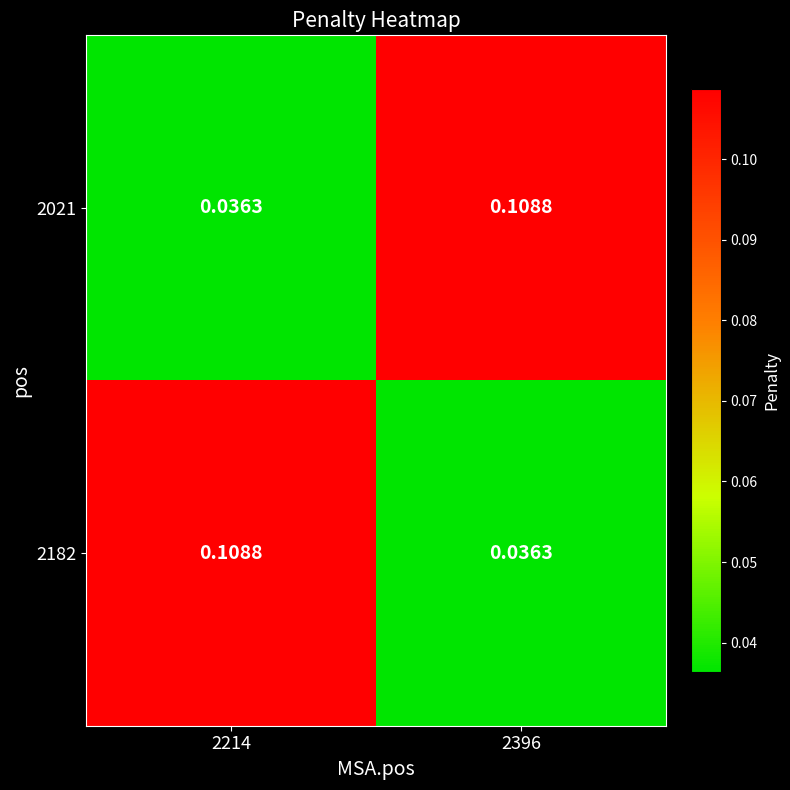

Is the value of 2021 at 2396 greater than the value of 2182 at 2396?

Yes